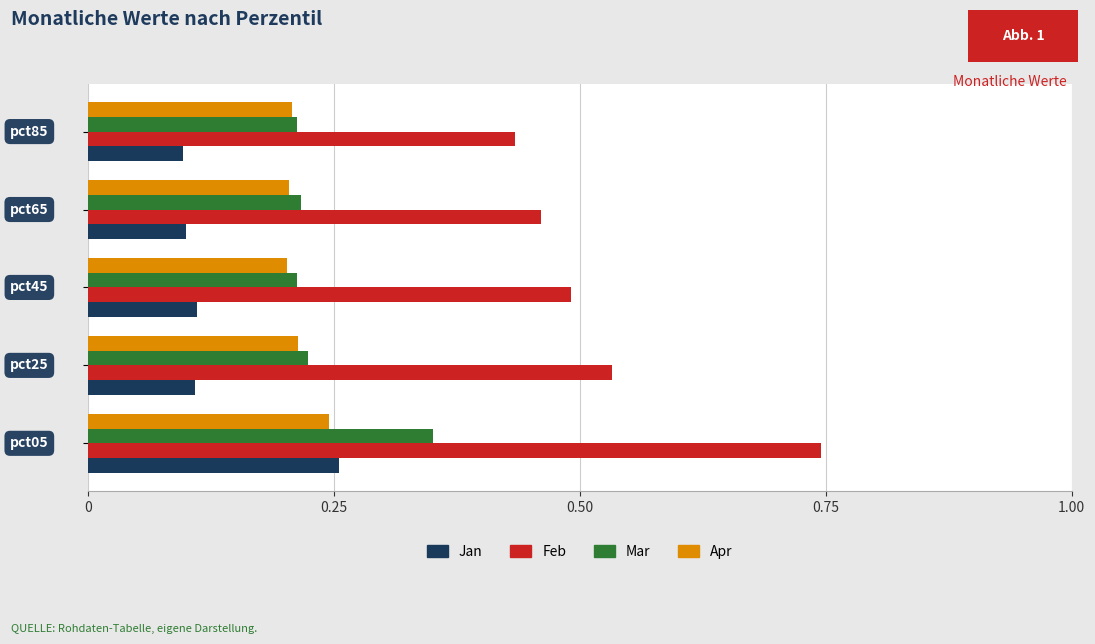

Count the Feb values in the range 0 to 1.

5